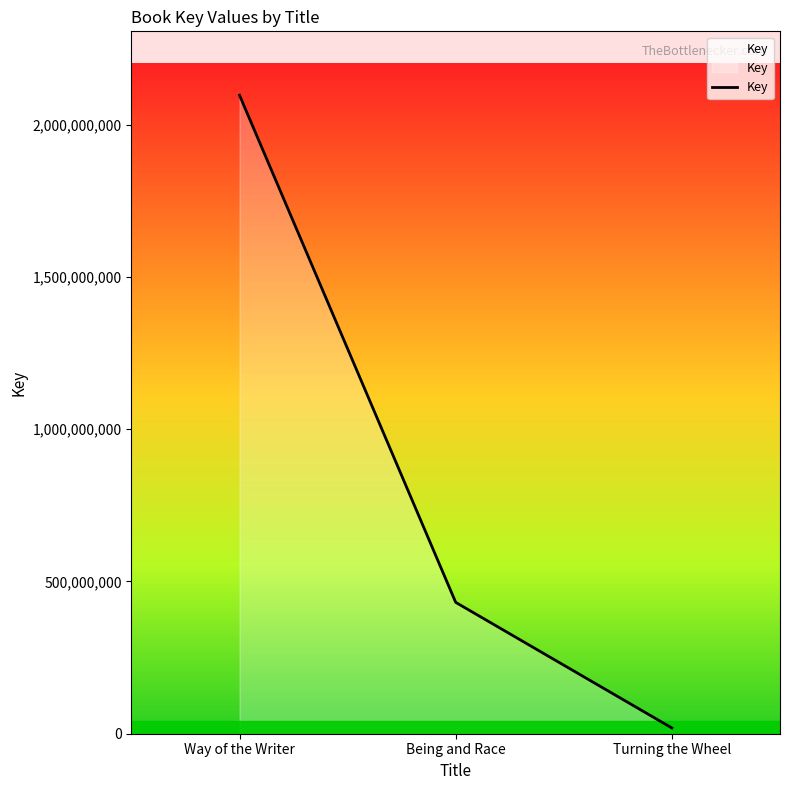

Count the values in the range 18850606 to 2096474878.

3